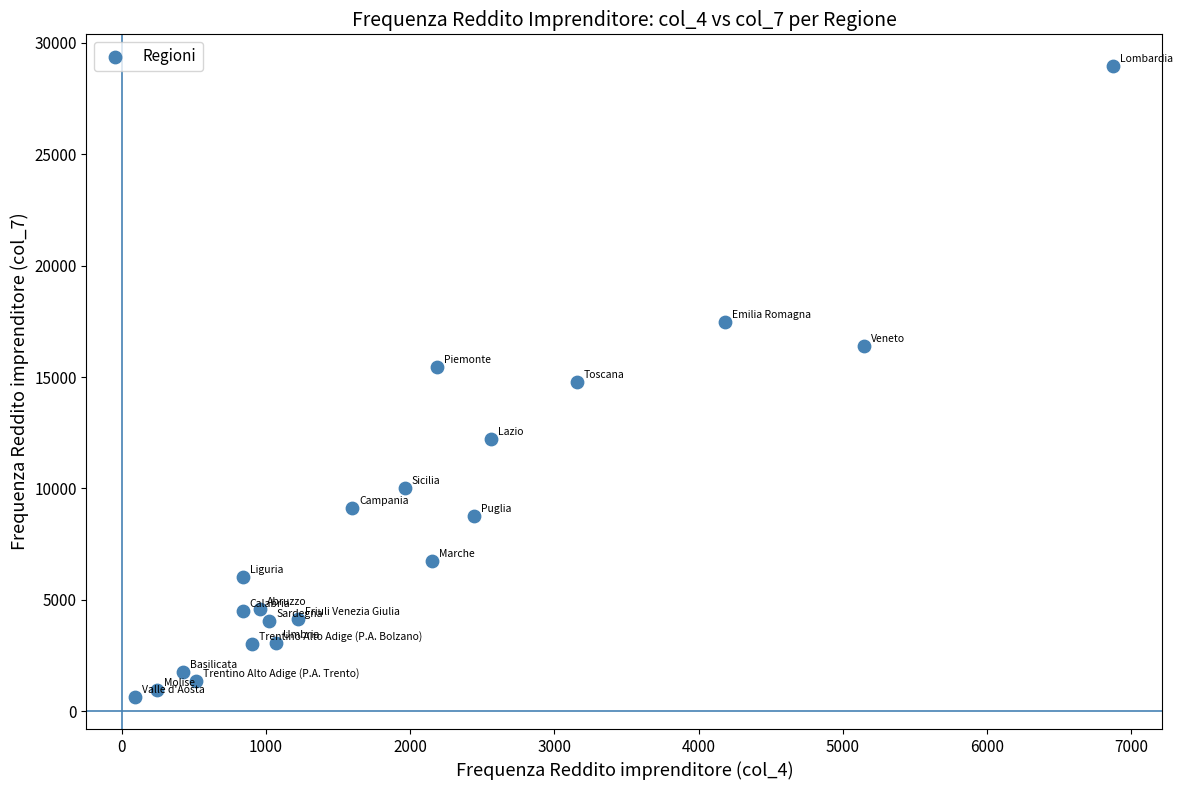

What is the range of Y values (max minus min)?

28342